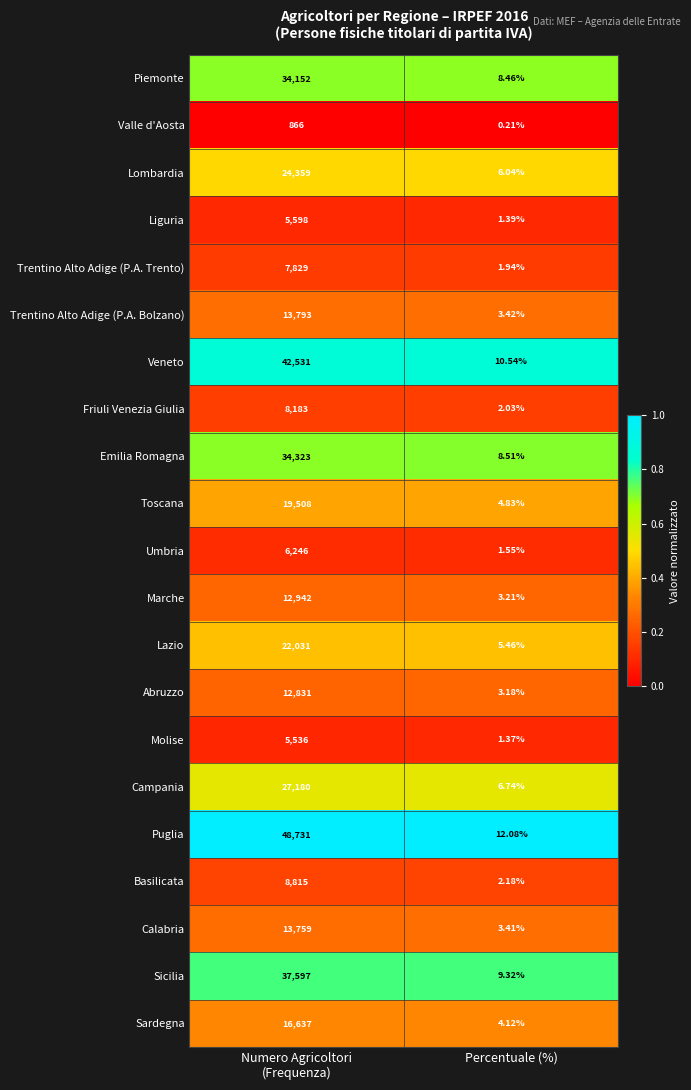

Rank the series by their maximum value, from lowest to highest.

Valle d'Aosta, Molise, Liguria, Umbria, Trentino Alto Adige (P.A. Trento), Friuli Venezia Giulia, Basilicata, Abruzzo, Marche, Calabria, Trentino Alto Adige (P.A. Bolzano), Sardegna, Toscana, Lazio, Lombardia, Campania, Piemonte, Emilia Romagna, Sicilia, Veneto, Puglia